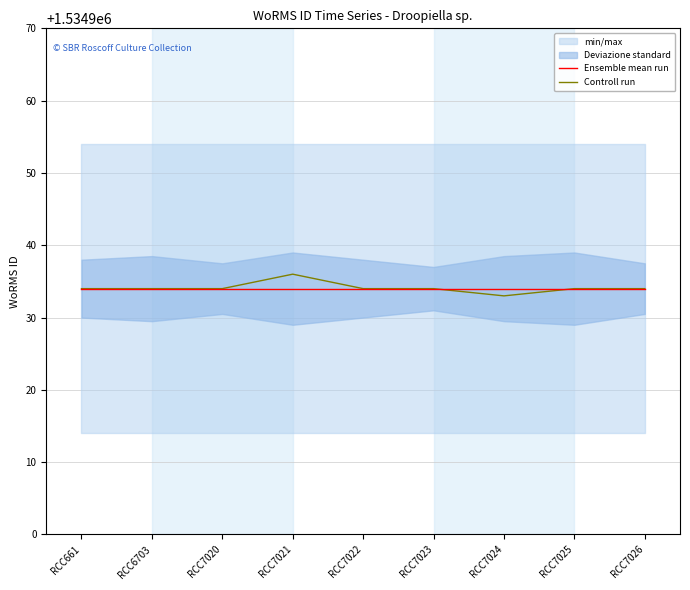

Is the value of Controll run at RCC6703 greater than the value of Ensemble mean run at RCC7023?

No